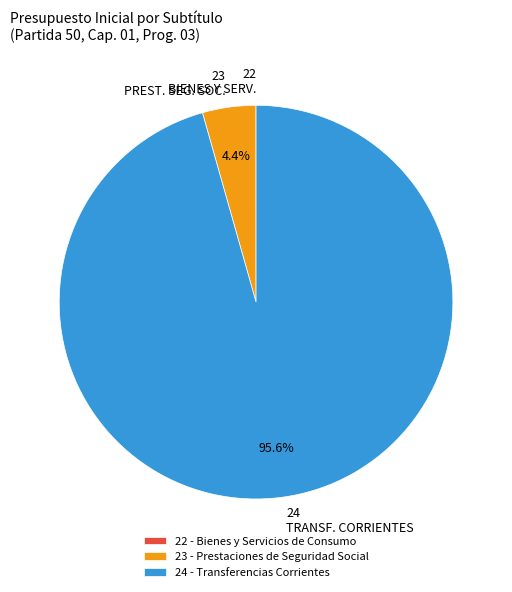

Between 23 PREST. SEG. SOC. and 24 TRANSF. CORRIENTES, which is larger?

24 TRANSF. CORRIENTES